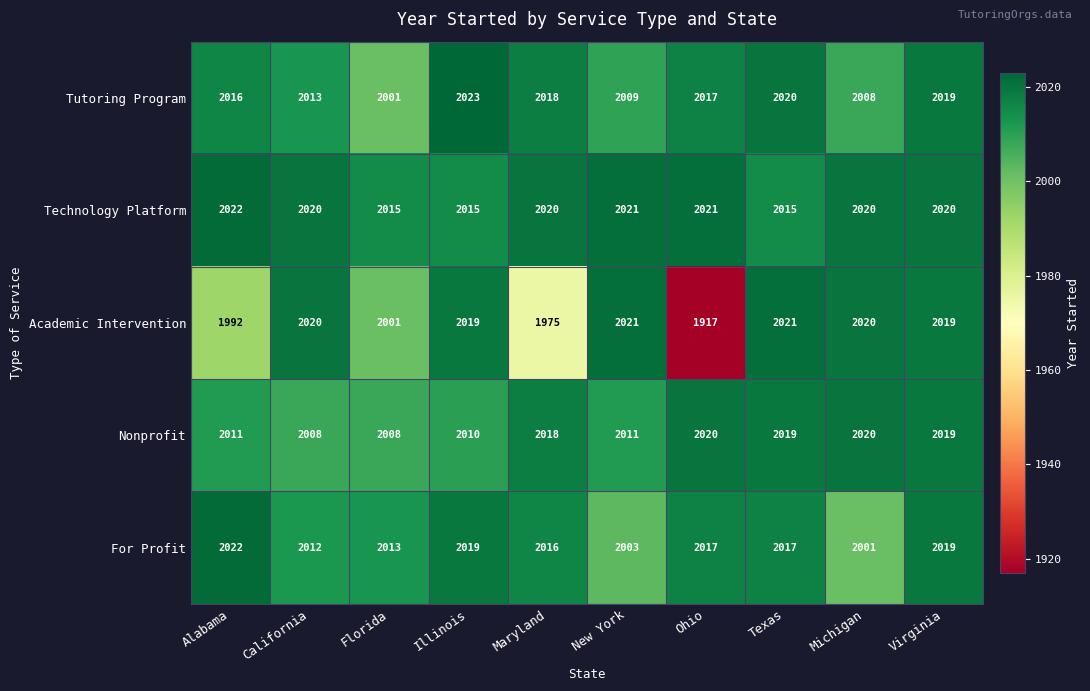

What is the smallest value displayed?

1917